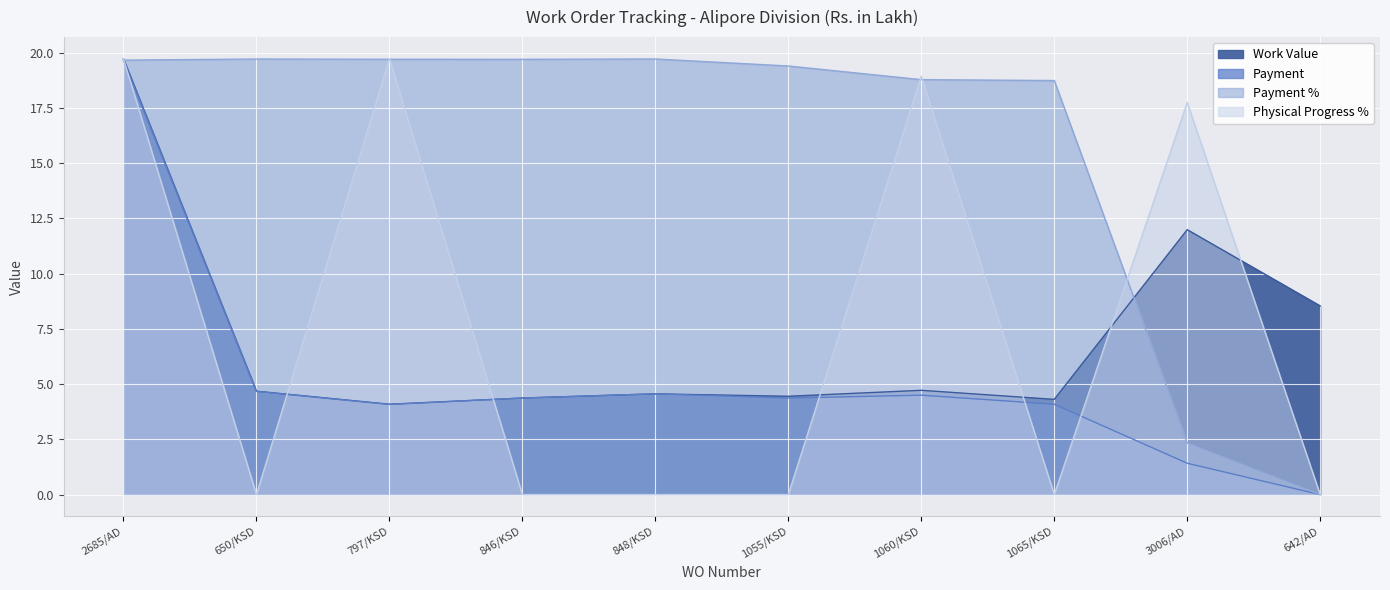

True or false: Physical Progress % and Payment intersect in this chart.

True